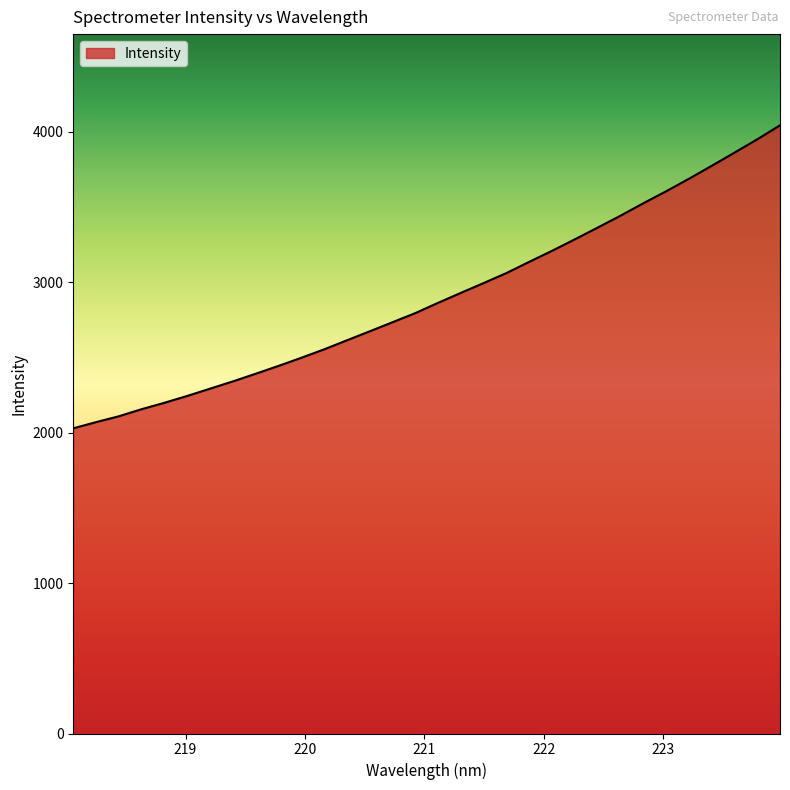

What is the difference between the maximum and minimum values?

2014.6